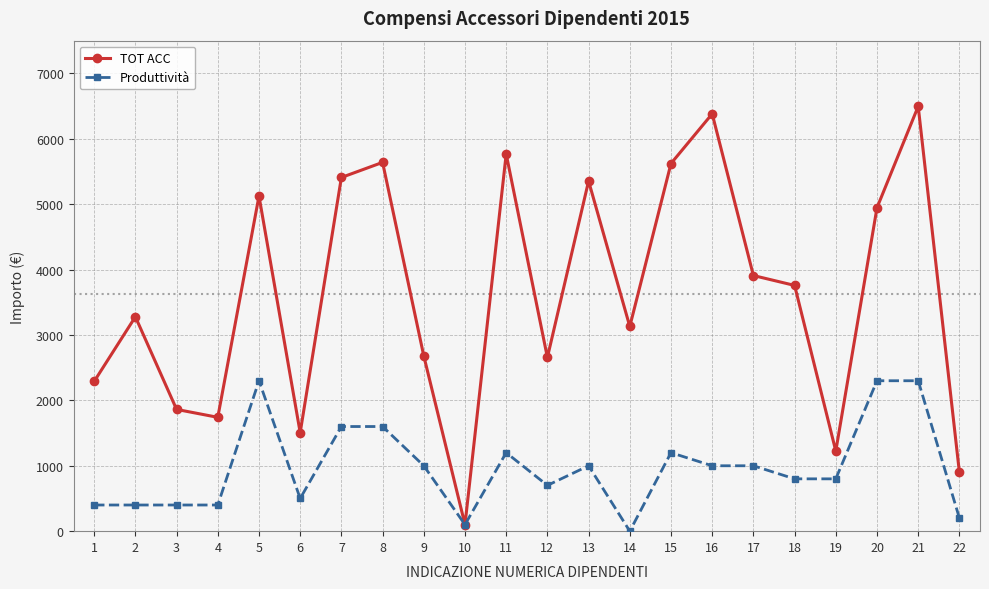

What is the value of the Produttività point at the 16th from the left?

1000.0